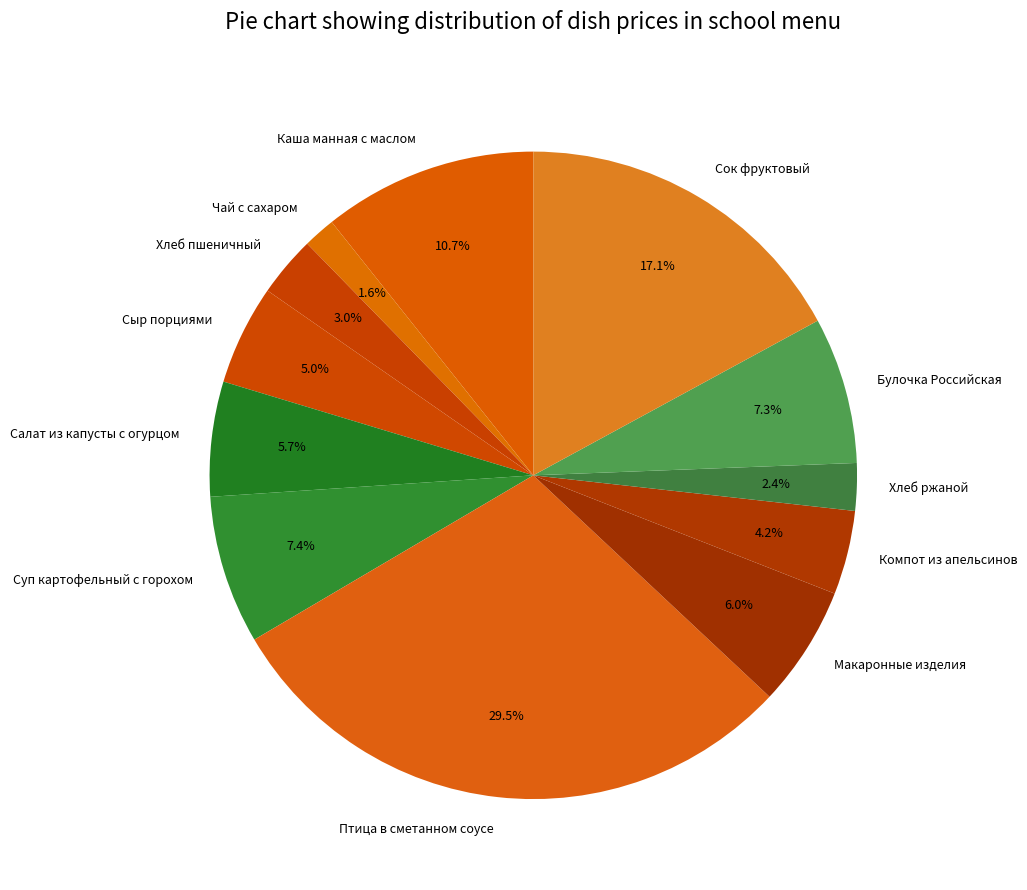

How many slices are in this pie chart?

12